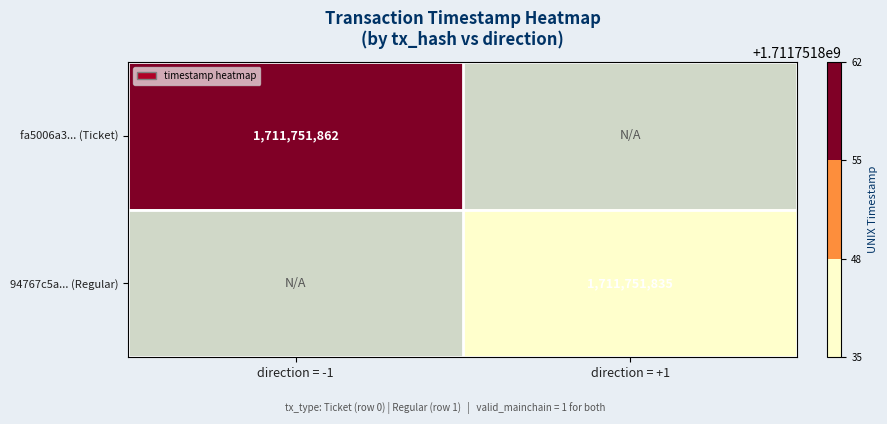

The value of fa5006a3... (Ticket) at direction = -1 is 1711751862. True or false?

True